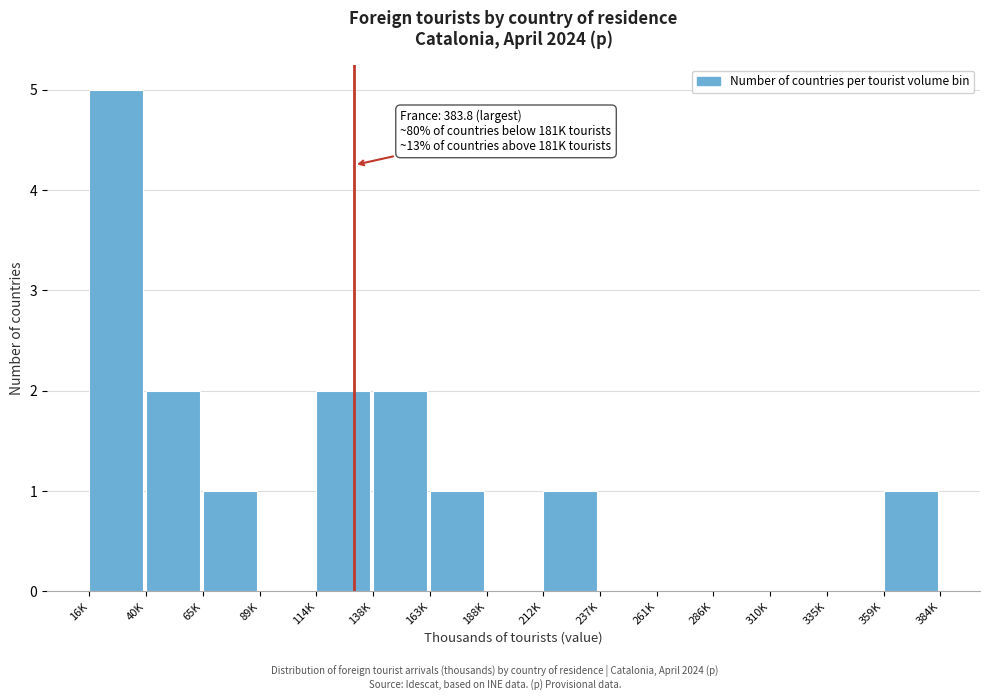

Reading left to right, list all the values displayed in this chart.

16K=5	40K=2	65K=1	89K=0	114K=2	138K=2	163K=1	188K=0	212K=1	237K=0	261K=0	286K=0	310K=0	335K=0	359K=1